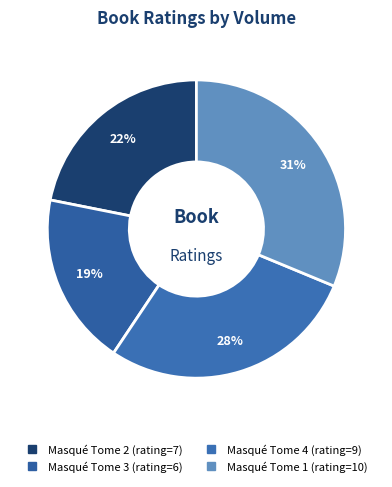

How many slices are in this pie chart?

4